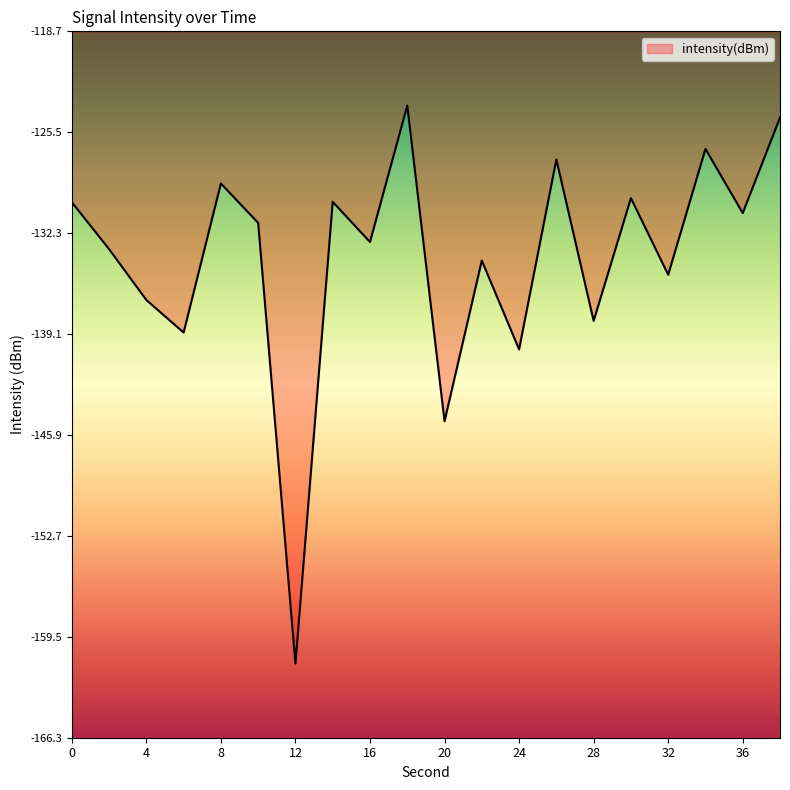

True or false: the data has more than 0 interior local peaks.

True